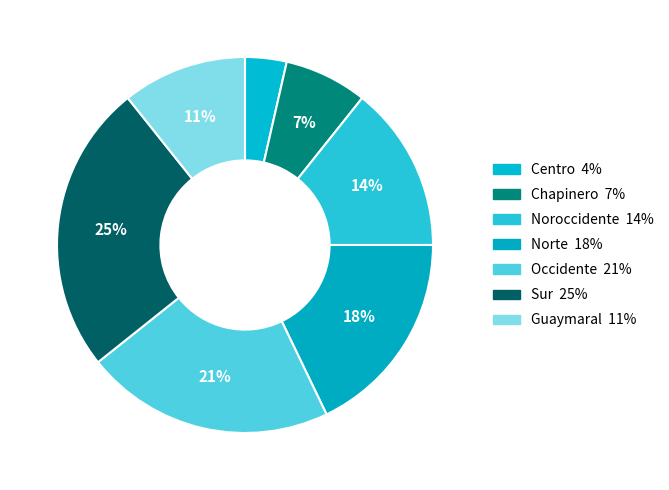

Count the number of slices in the pie.

7